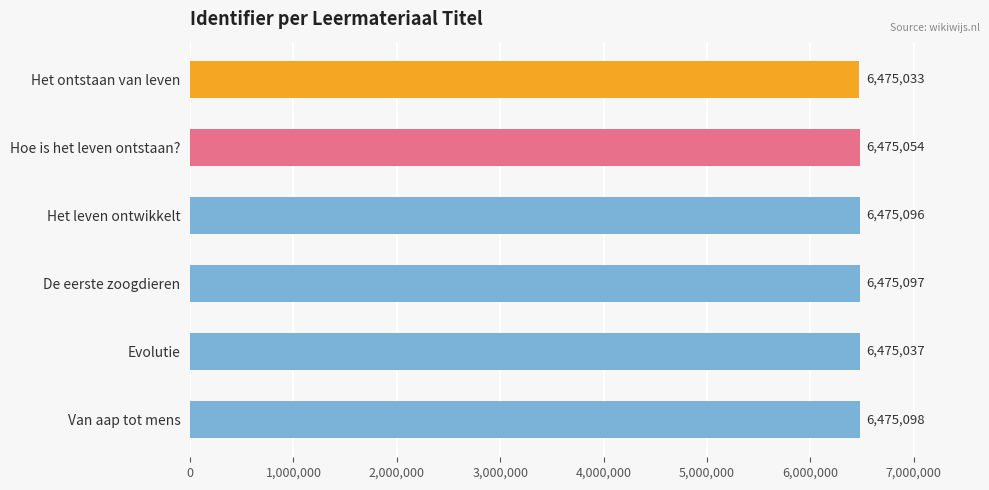

Which category has the highest value across all series?

Van aap tot mens